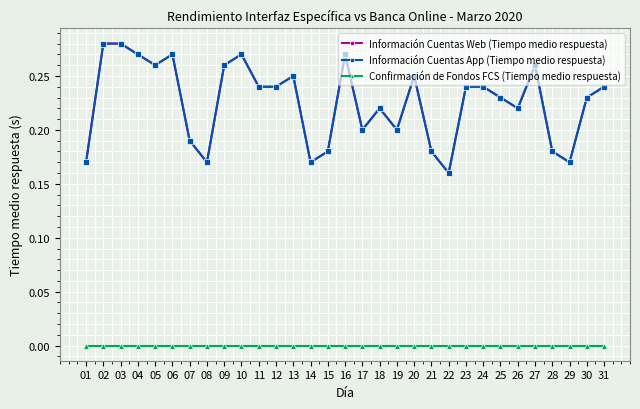

Does the chart have visible grid lines?

Yes